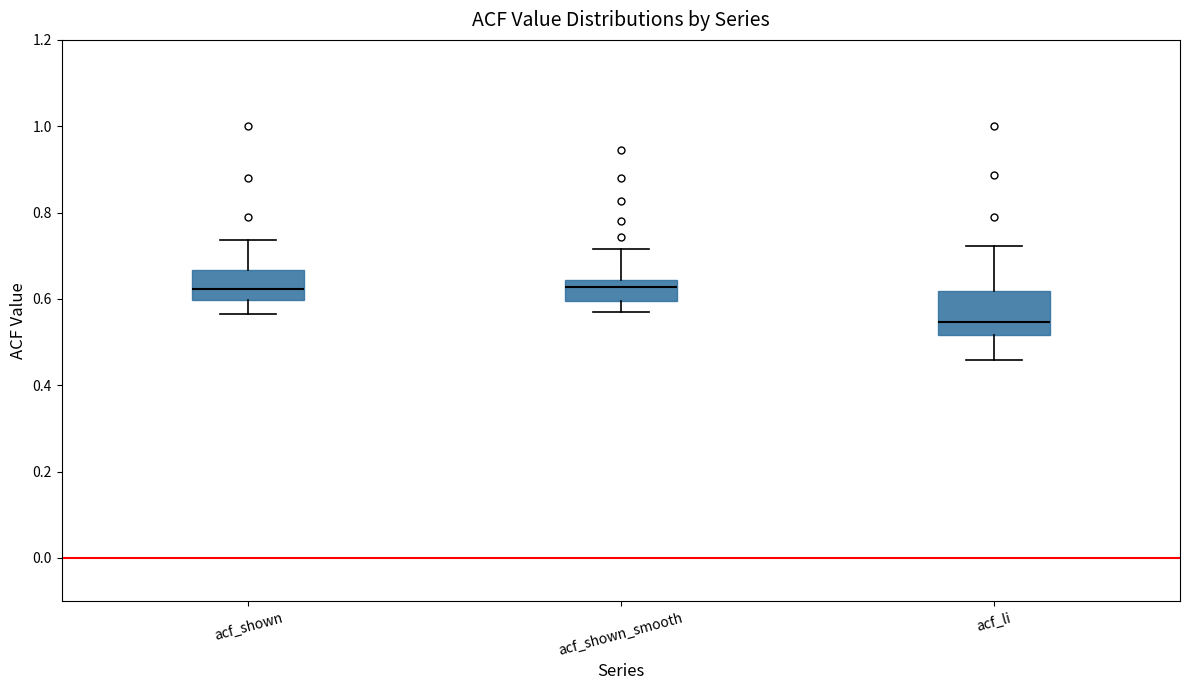

Which box is the tallest, from its lower edge to its upper edge?

acf_li